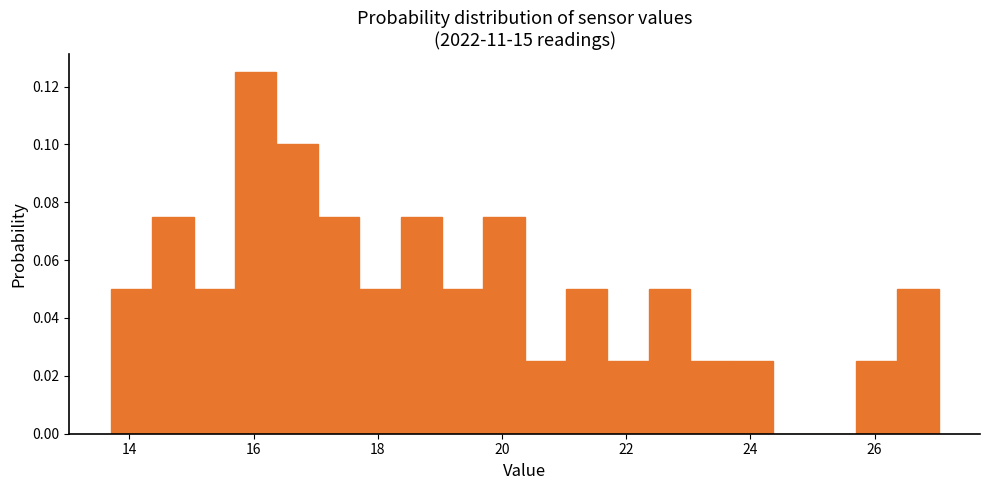

Around what value on the x-axis is the tallest bar? Give the approximate position of its centre, as read against the axis.

16.0